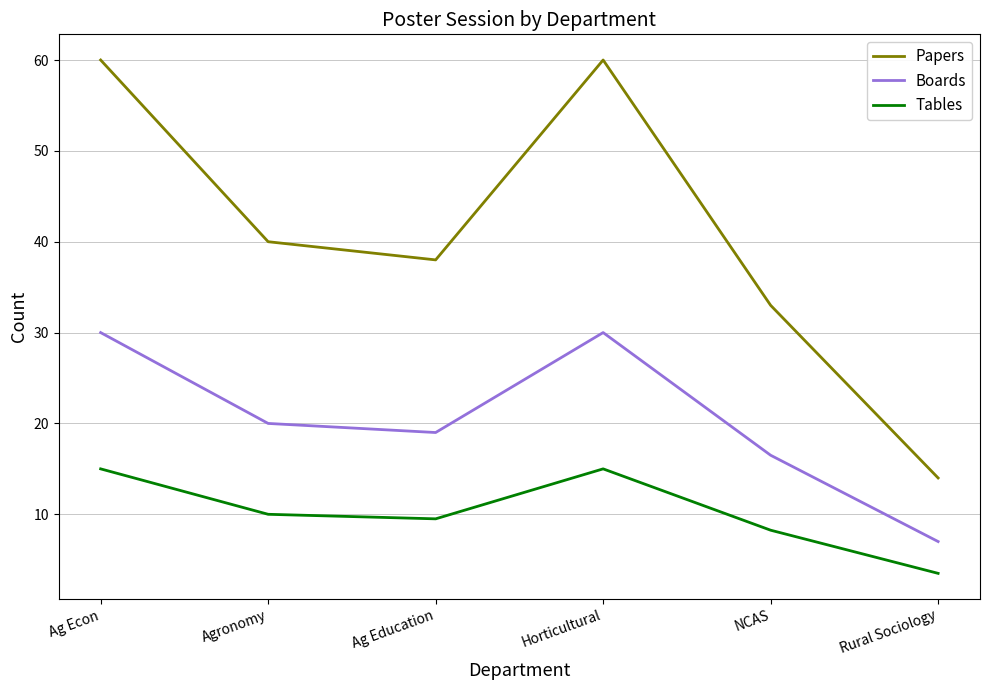

Where is Papers nearest to the value 37?

Ag Education